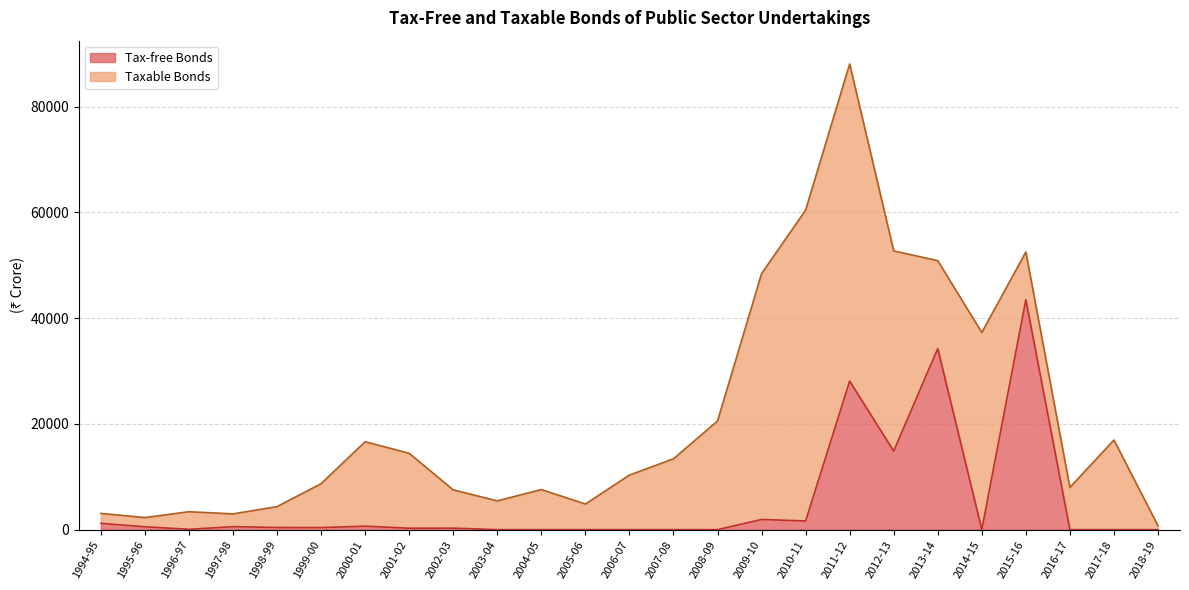

How many points are higher than both their immediate neighbors (excluding endpoints)?

7